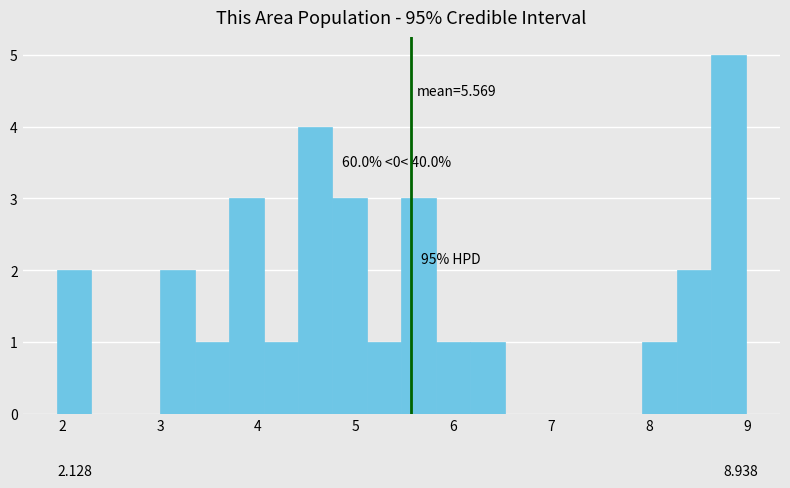

Read against the x-axis, roughly where is the centre of the tallest bar?

8.8